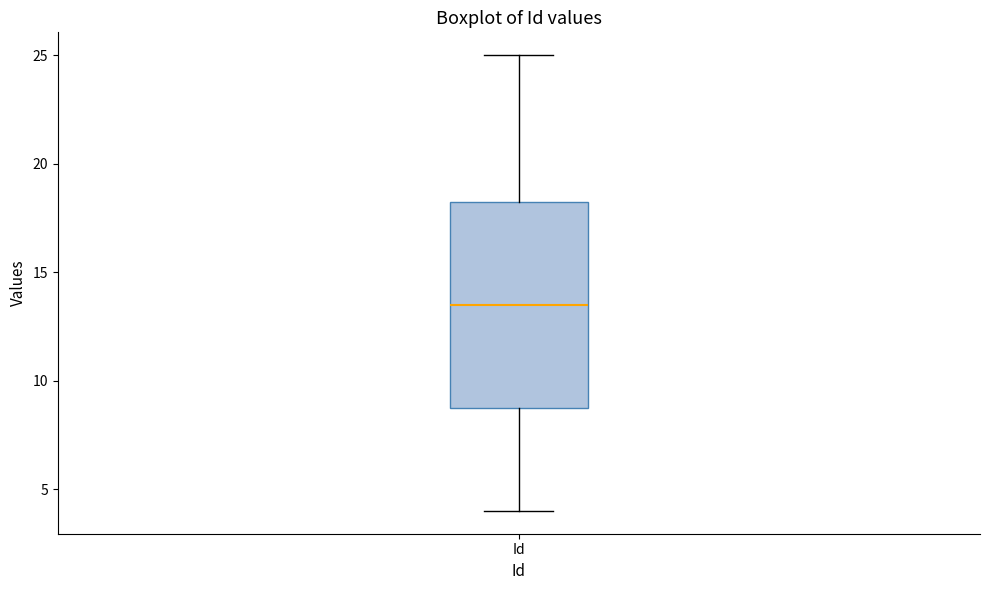

Read this box plot against the y-axis: the position of the median line, the range covered by the box, and the ends of both whiskers. The values are not printed on the chart, so give them approximately, as read against the axis.

median 13.5, box 9.0 to 18.5, whiskers 4.0 to 25.0